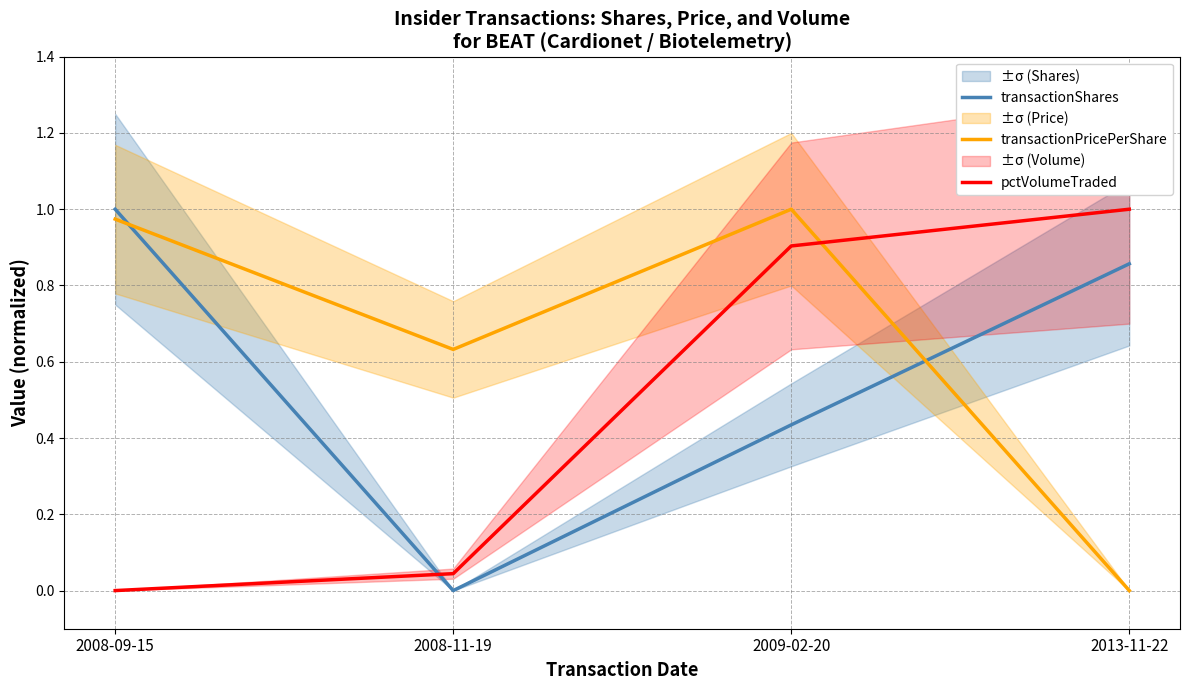

Between 2008-11-19 and 2013-11-22, which is larger?

2013-11-22